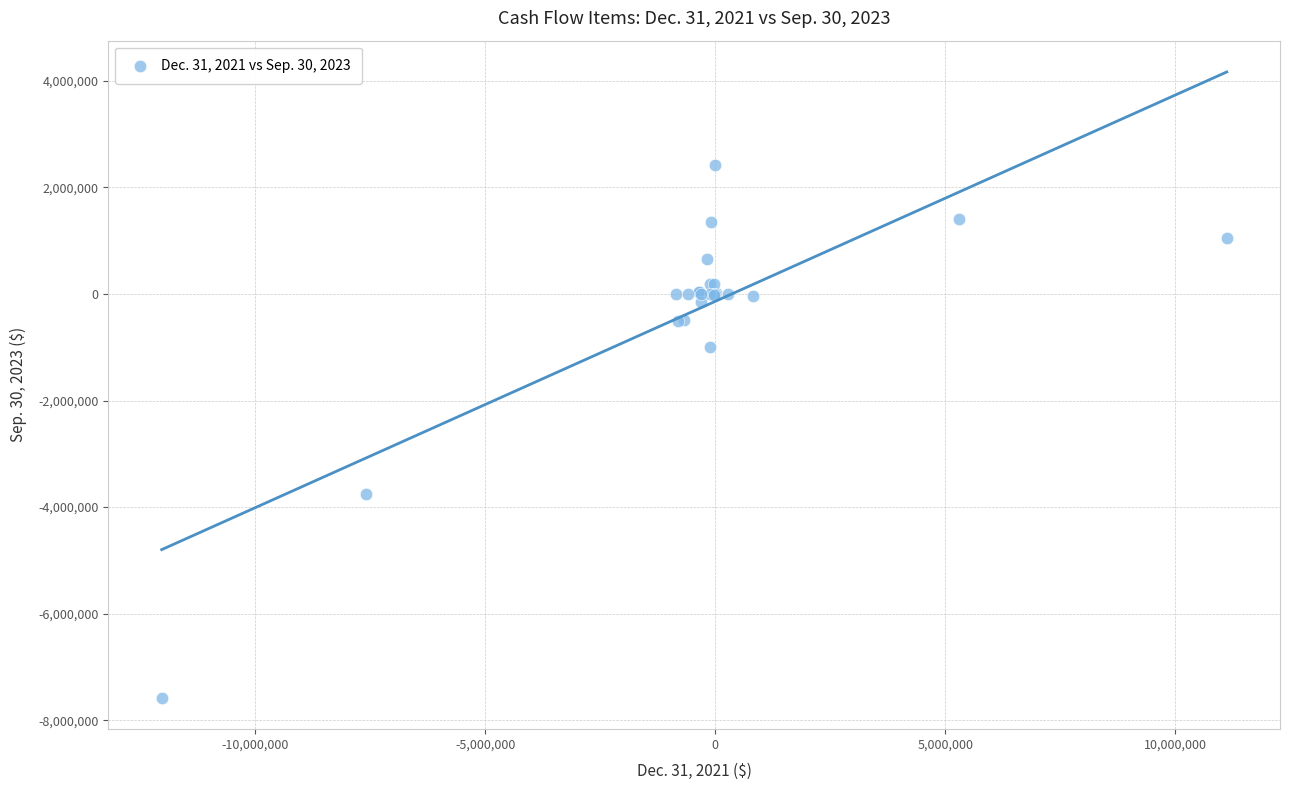

What Y value in the scatter plot is closest to -2575753?

-3756385